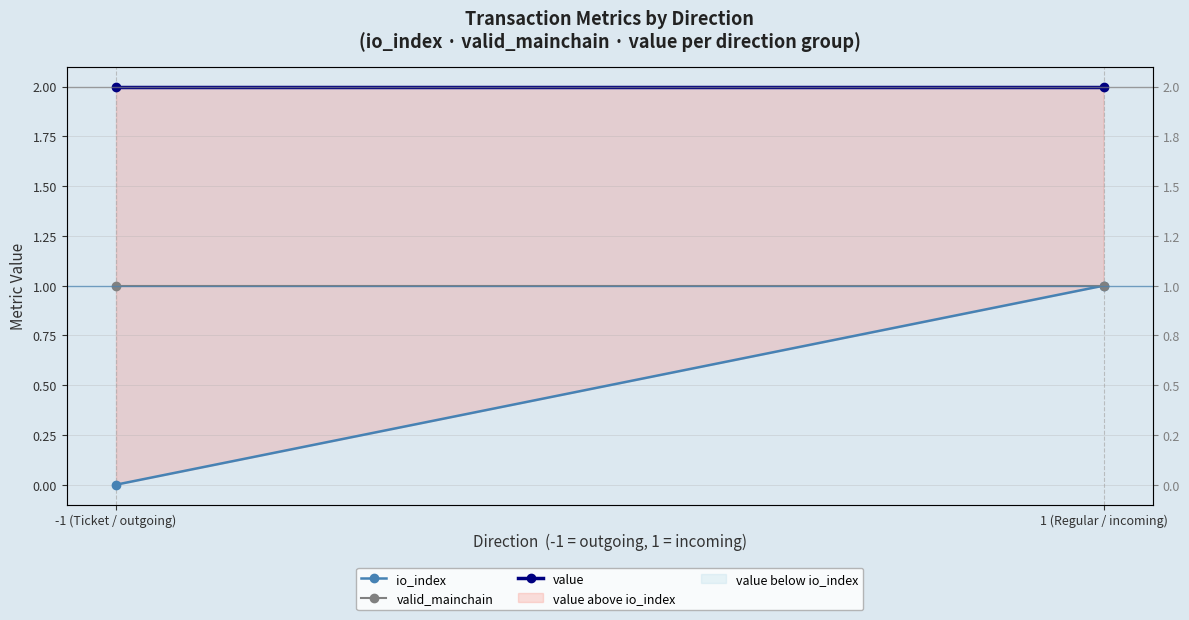

Which category has the highest value in the value series?

-1 (Ticket / outgoing)